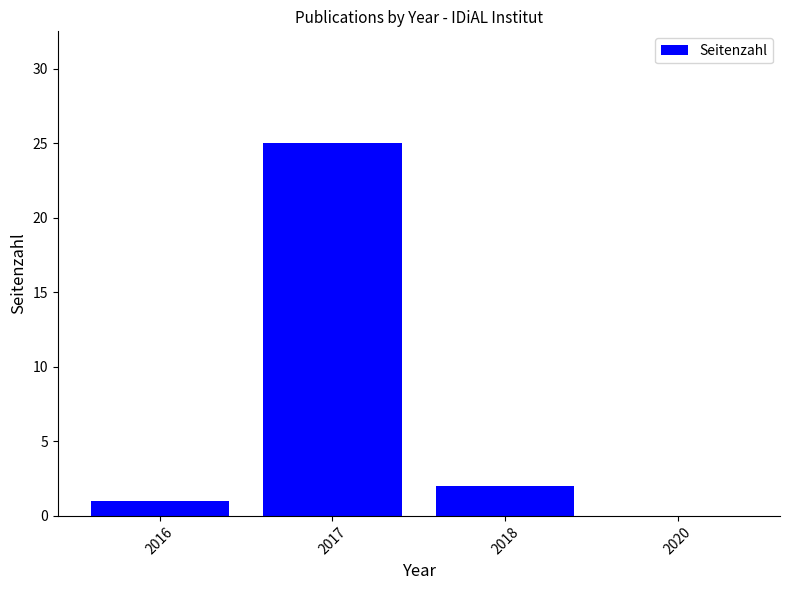

Reading left to right, extract all data points from this chart.

2016=1	2017=25	2018=2	2020=0